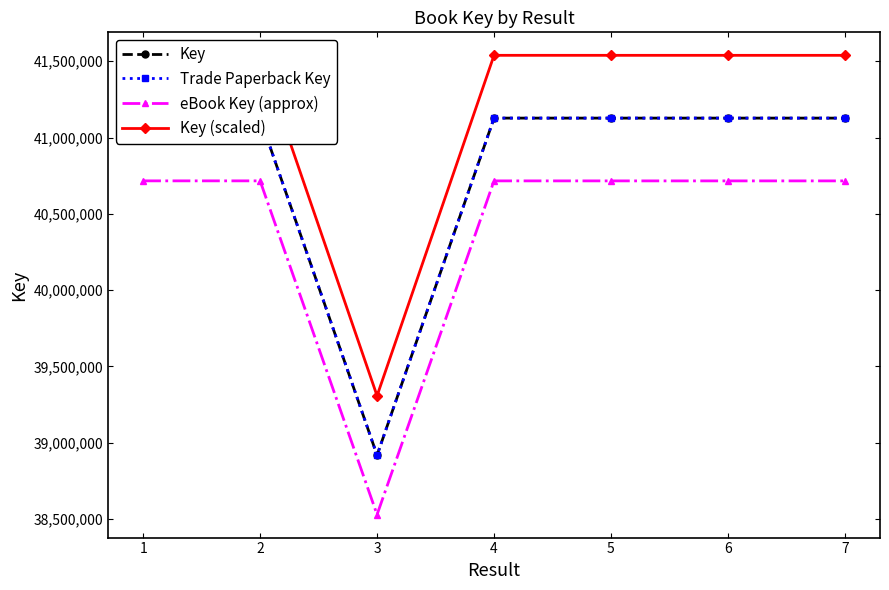

The value of Trade Paperback Key at 1 is 41127311.0. True or false?

True